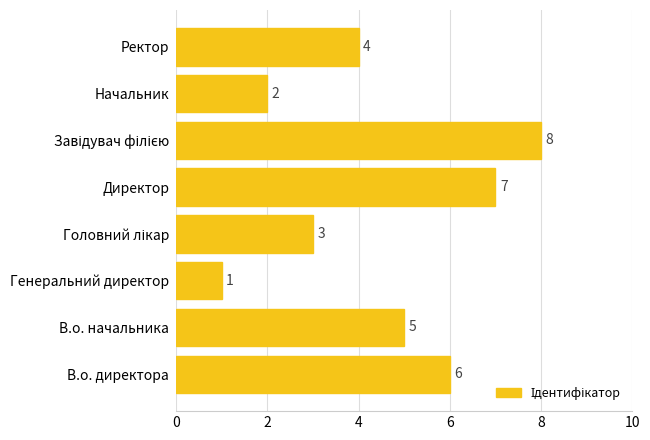

Is it true that the value at Генеральний директор is 1?

True